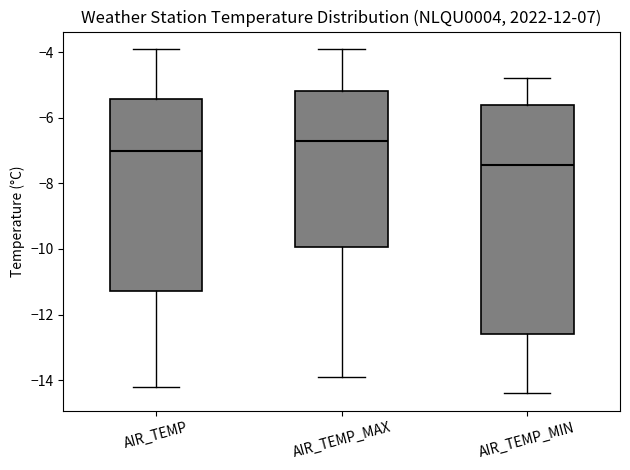

Which box is the tallest, from its lower edge to its upper edge?

AIR_TEMP_MIN